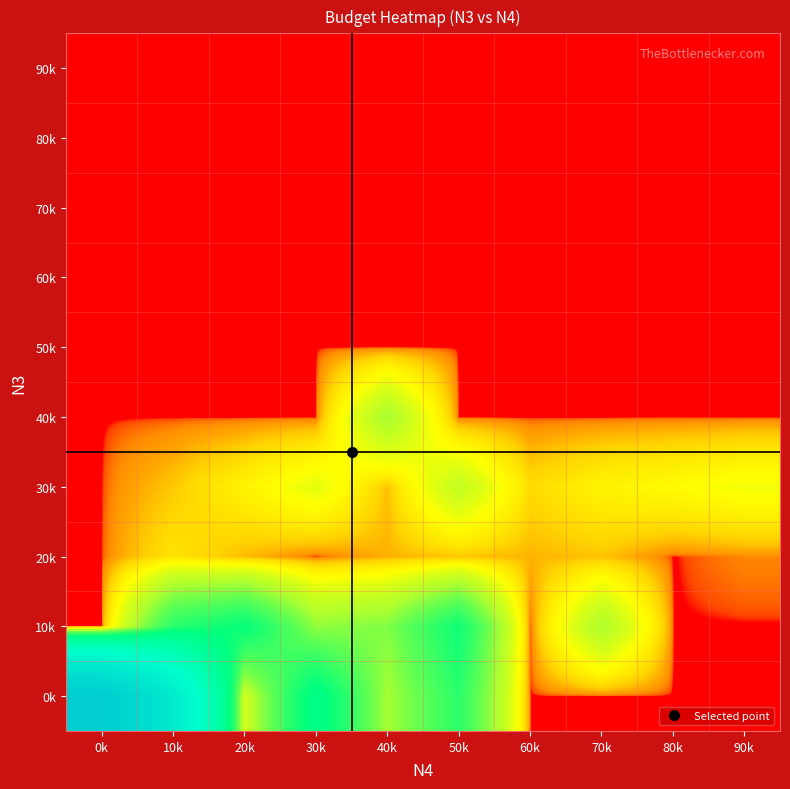

Reading left to right, list all the values displayed in this chart.

0k: 0k=2001196837.3	10k=1084079858.9	20k=63409981.6	30k=302193711.9	40k=104057716.8	50k=213706768.2	60k=1000.0	70k=1000.0	80k=1000.0	90k=1000.0
10k: 0k=1000.0	10k=217122542.6	20k=267696386.5	30k=119180433.0	40k=130918506.9	50k=250308732.8	60k=1000.0	70k=98853257.1	80k=1000.0	90k=1000.0
20k: 0k=1000.0	10k=19694632.3	20k=8199060.4	30k=1000.0	40k=6915815.6	50k=10121482.0	60k=7064606.9	70k=9644257.5	80k=1000.0	90k=1770126.9
30k: 0k=1000.0	10k=10436788.4	20k=27857609.6	30k=52245112.2	40k=9014471.2	50k=79055277.4	60k=15683056.9	70k=28375414.9	80k=35569304.5	90k=43956676.8
40k: 0k=1000.0	10k=1000.0	20k=1000.0	30k=1000.0	40k=103967716.8	50k=1000.0	60k=1000.0	70k=1000.0	80k=90000.0	90k=1000.0
50k: 0k=1000.0	10k=1000.0	20k=1000.0	30k=1000.0	40k=1000.0	50k=1000.0	60k=1000.0	70k=1000.0	80k=1000.0	90k=1000.0
60k: 0k=1000.0	10k=1000.0	20k=1000.0	30k=1000.0	40k=1000.0	50k=1000.0	60k=1000.0	70k=1000.0	80k=1000.0	90k=1000.0
70k: 0k=1000.0	10k=1000.0	20k=1000.0	30k=1000.0	40k=1000.0	50k=1000.0	60k=1000.0	70k=1000.0	80k=1000.0	90k=1000.0
80k: 0k=1000.0	10k=1000.0	20k=1000.0	30k=1000.0	40k=1000.0	50k=1000.0	60k=1000.0	70k=1000.0	80k=1000.0	90k=1000.0
90k: 0k=1000.0	10k=1000.0	20k=1000.0	30k=1000.0	40k=1000.0	50k=1000.0	60k=1000.0	70k=1000.0	80k=1000.0	90k=1000.0